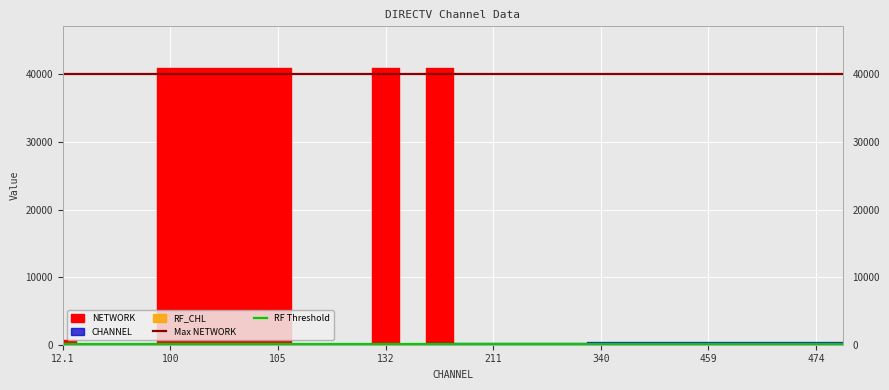

What is the label of the 1st point from the left?

12.1